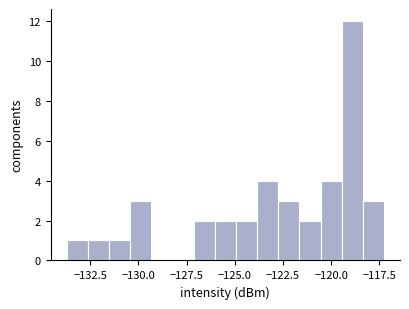

Around what value on the x-axis is the tallest bar? Give the approximate position of its centre, as read against the axis.

-119.0